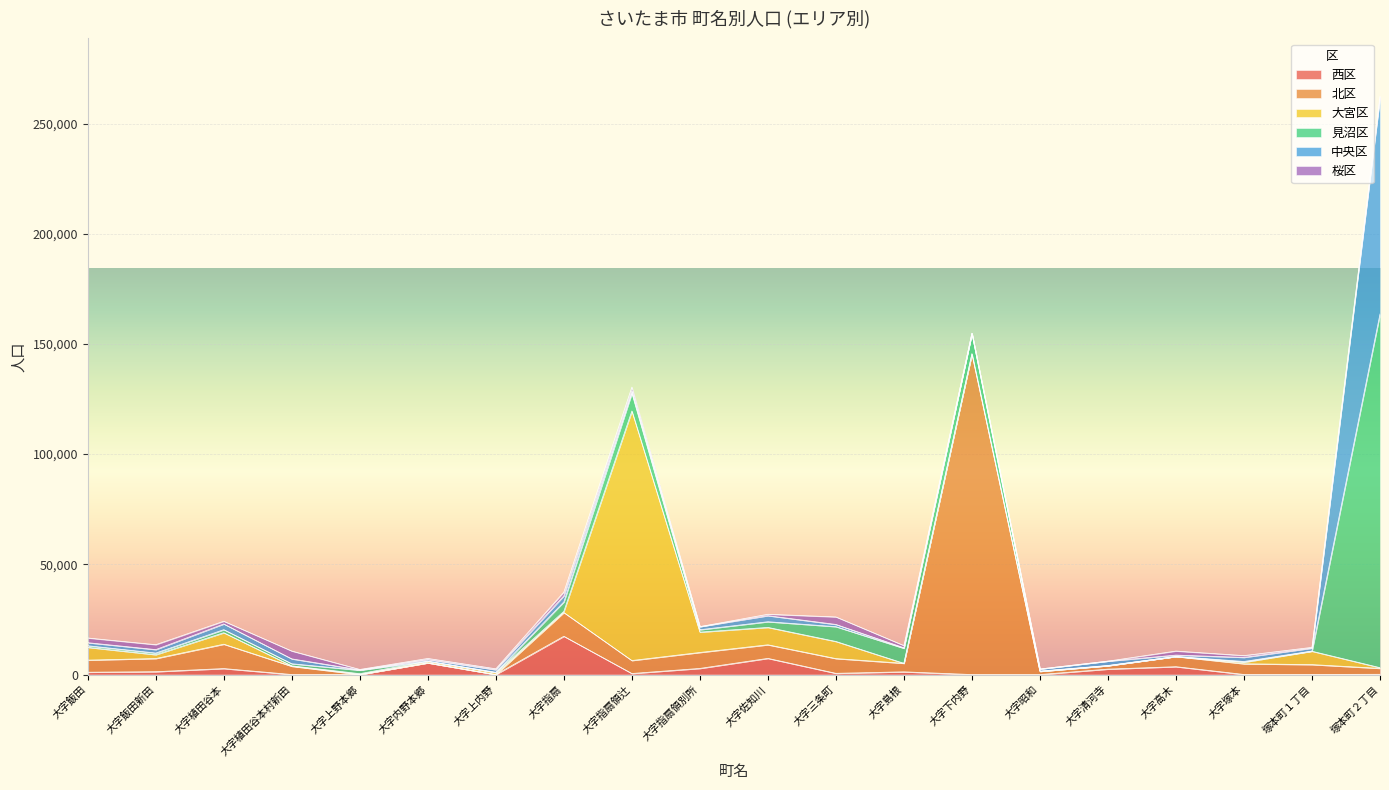

Reading right to left, what are all the values shown in this chart?

西区: 115	61	33	3561	2460	0	0	1227	556	7333	2775	473	17366	0	5293	0	11	2712	1290	1047
北区: 2686	4447	4842	4617	1534	1430	145488	3864	6685	6162	7237	5886	10765	0	0	0	3734	11053	5972	5499
大宮区: 322	6072	702	4	7	3	72	2	7772	7896	9237	113213	541	844	767	395	194	5204	1741	5792
見沼区: 160460	89	354	10	114	147	9189	6805	6712	2568	1080	8070	4284	192	0	1568	957	1395	753	735
中央区: 98088	1307	1851	629	1964	928	104	250	1009	2744	1392	1082	2765	1125	747	137	2210	2588	1559	1371
桜区: 702	360	811	1831	0	0	0	990	3401	650	20	1692	1715	452	495	211	3551	1231	2226	2136